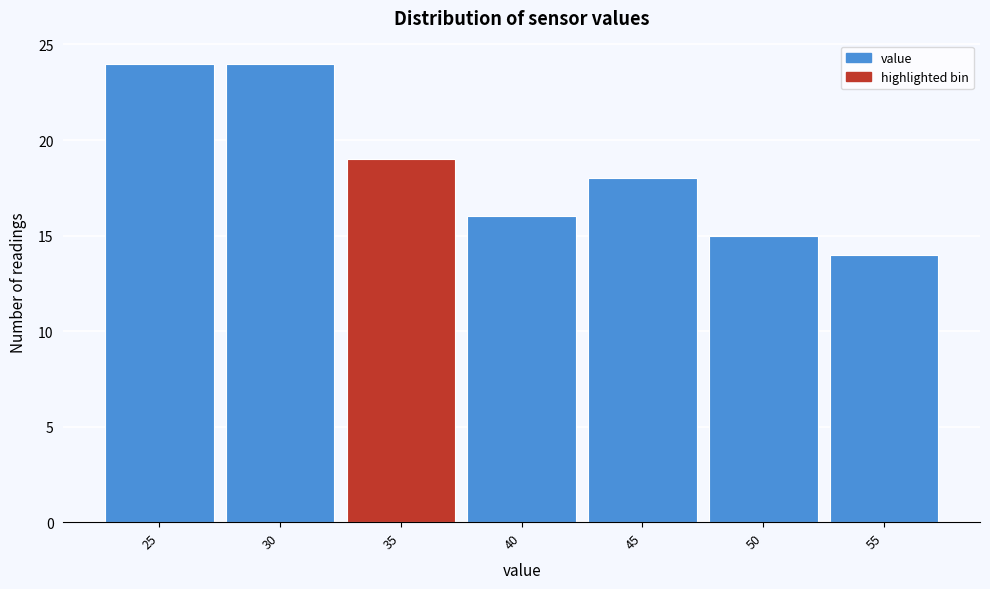

Reading right to left, list all the values displayed in this chart.

55=14	50=15	45=18	40=16	35=19	30=24	25=24